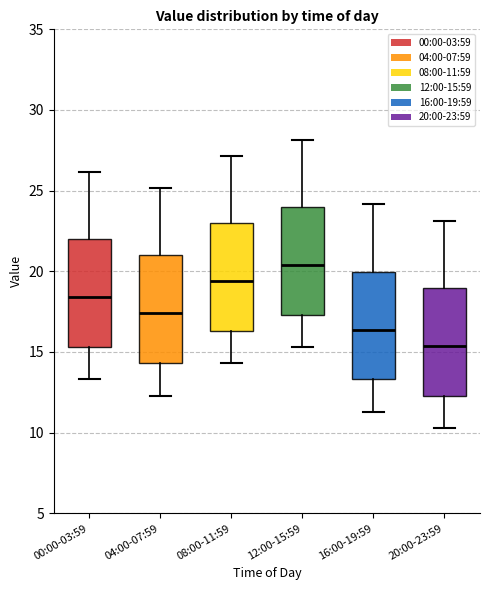

Where does the lower whisker of the box for 00:00-03:59 end on the y-axis? The values are not printed on the chart, so give them approximately, as read against the axis.

13.5